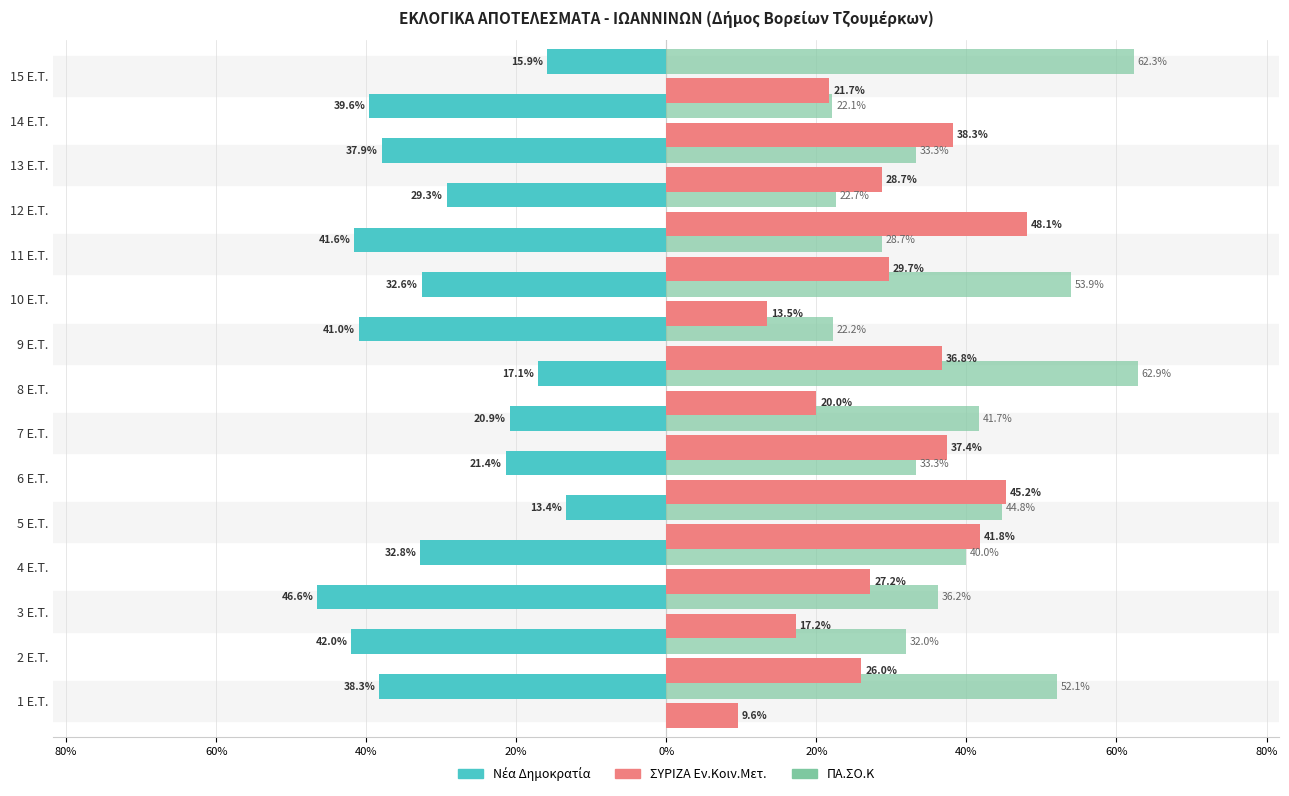

Which series has the widest spread of values?

ΠΑ.ΣΟ.Κ